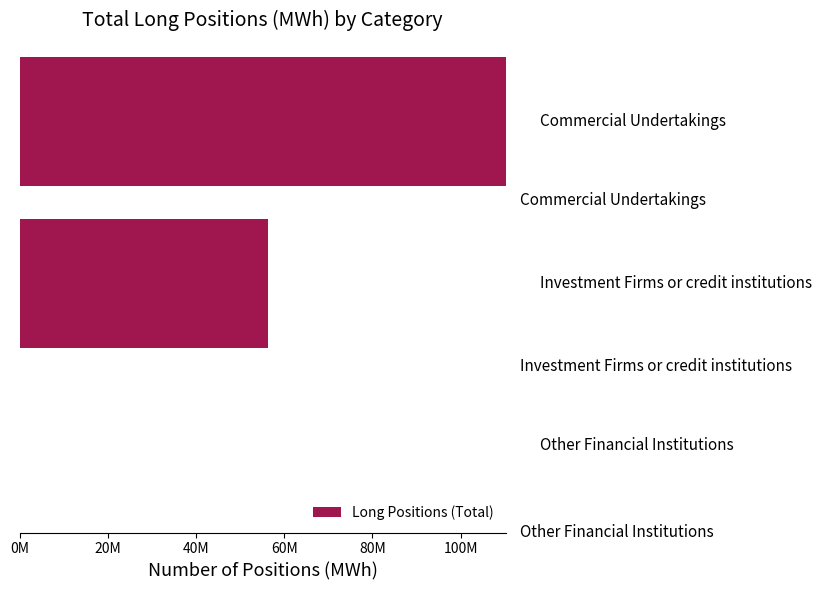

Count the number of categories in the chart.

3